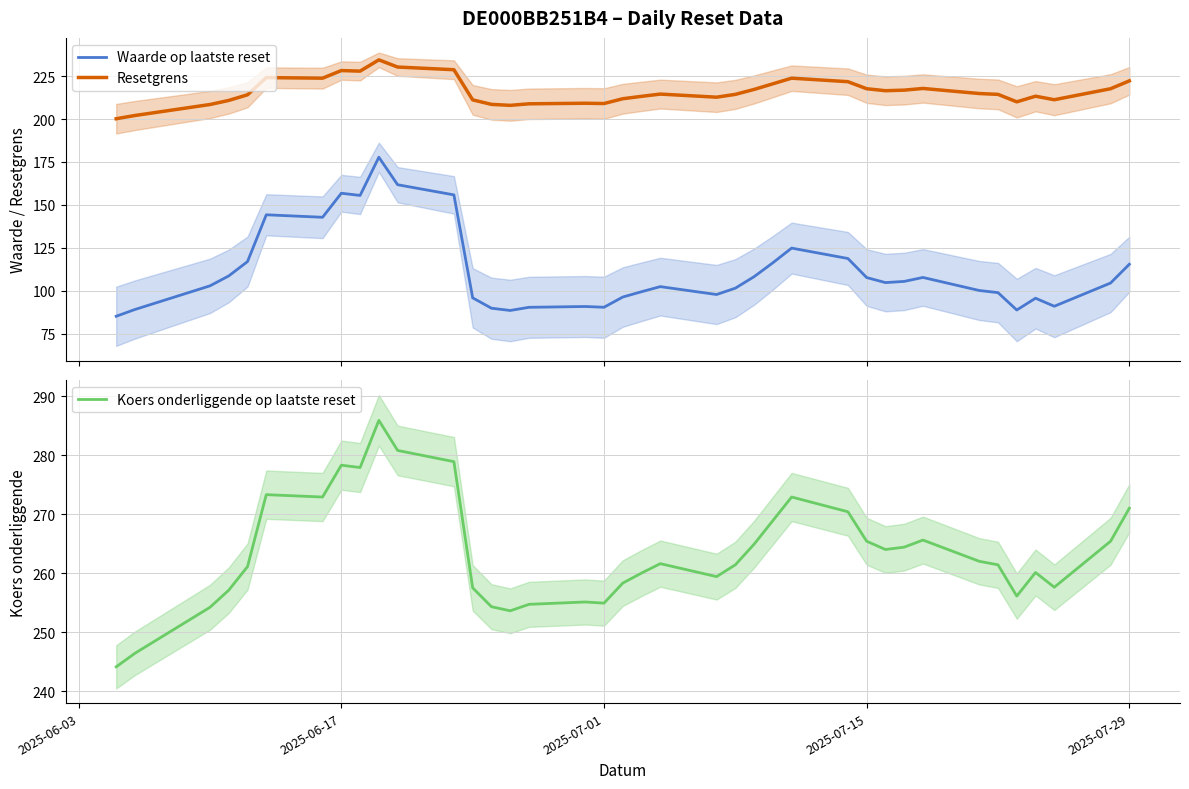

True or false: Resetgrens and Waarde op laatste reset cross at least once.

False